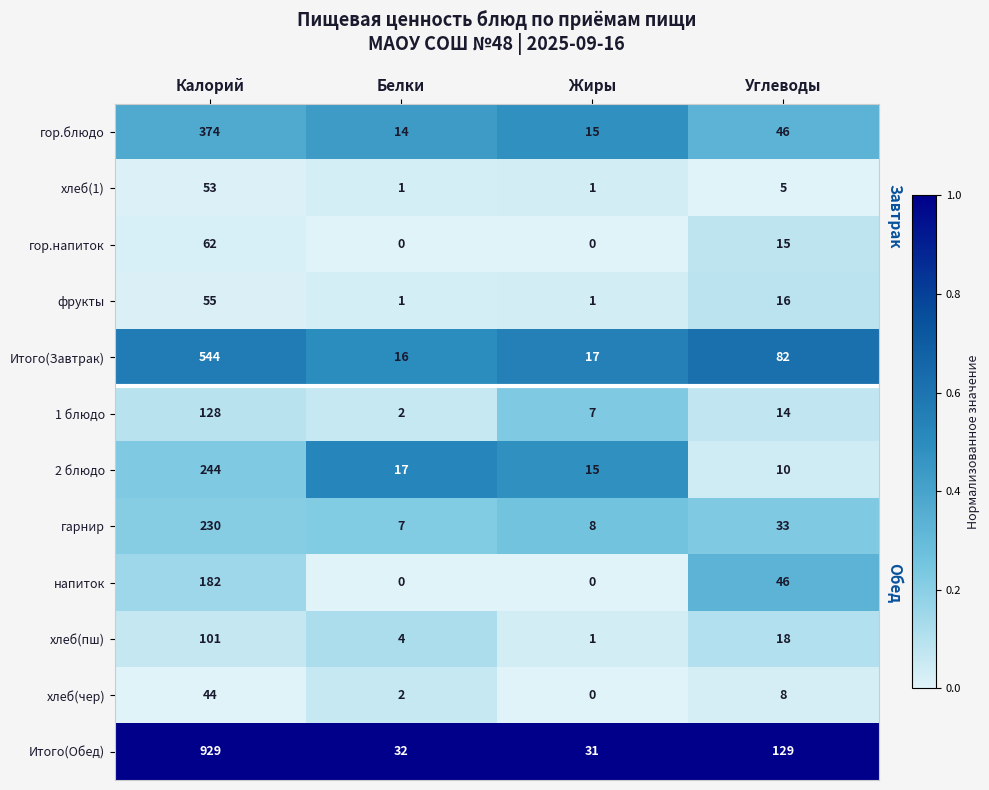

What is the spread (max minus min) of values at Калорий?

885